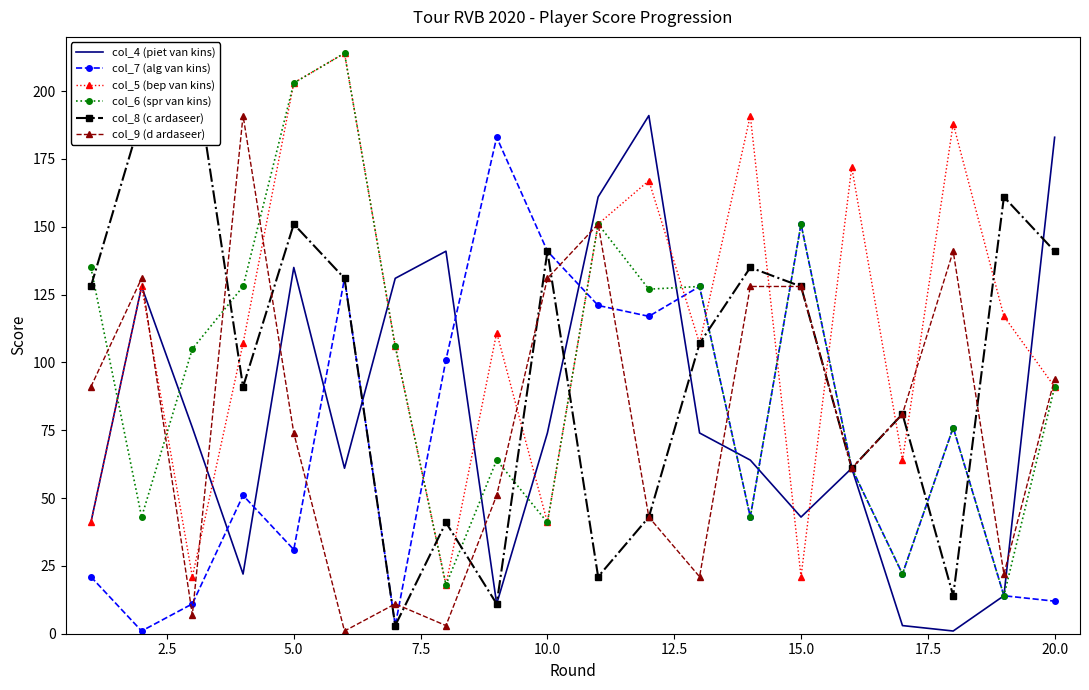

Is it true that col_4 (piet van kins) equals 183 at 20.0?

True